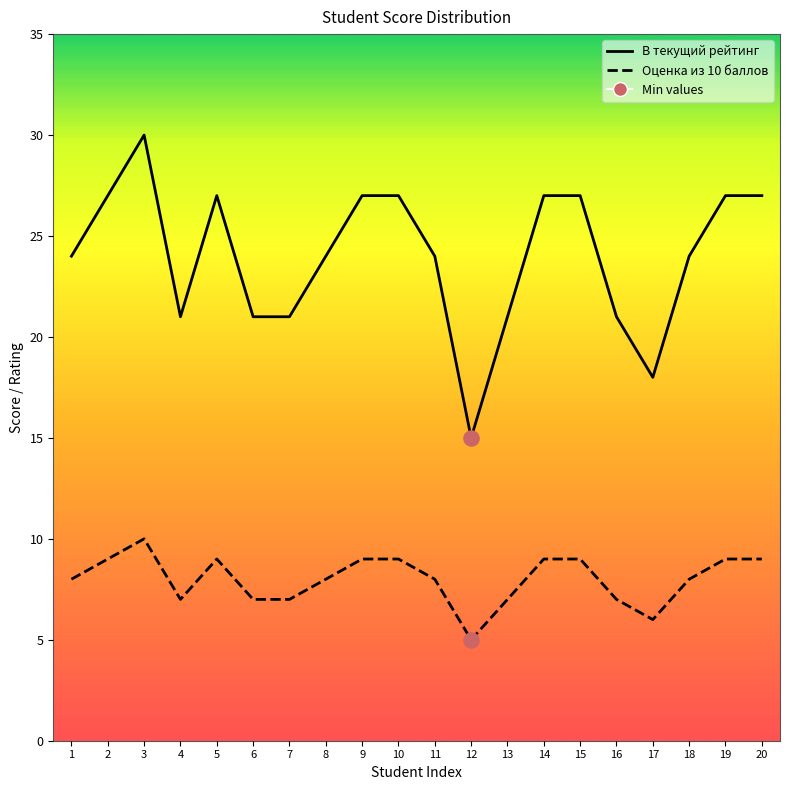

Which series has the largest total across all categories?

В текущий рейтинг